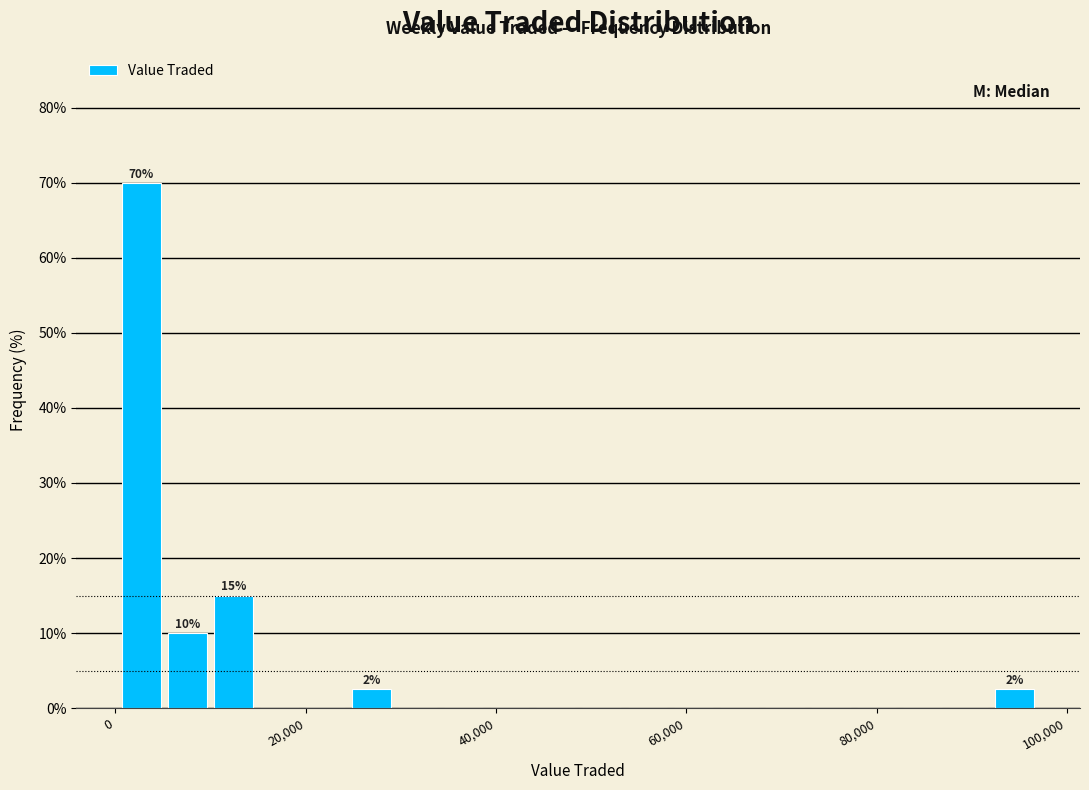

Around what value on the x-axis is the tallest bar? Give the approximate position of its centre, as read against the axis.

2000